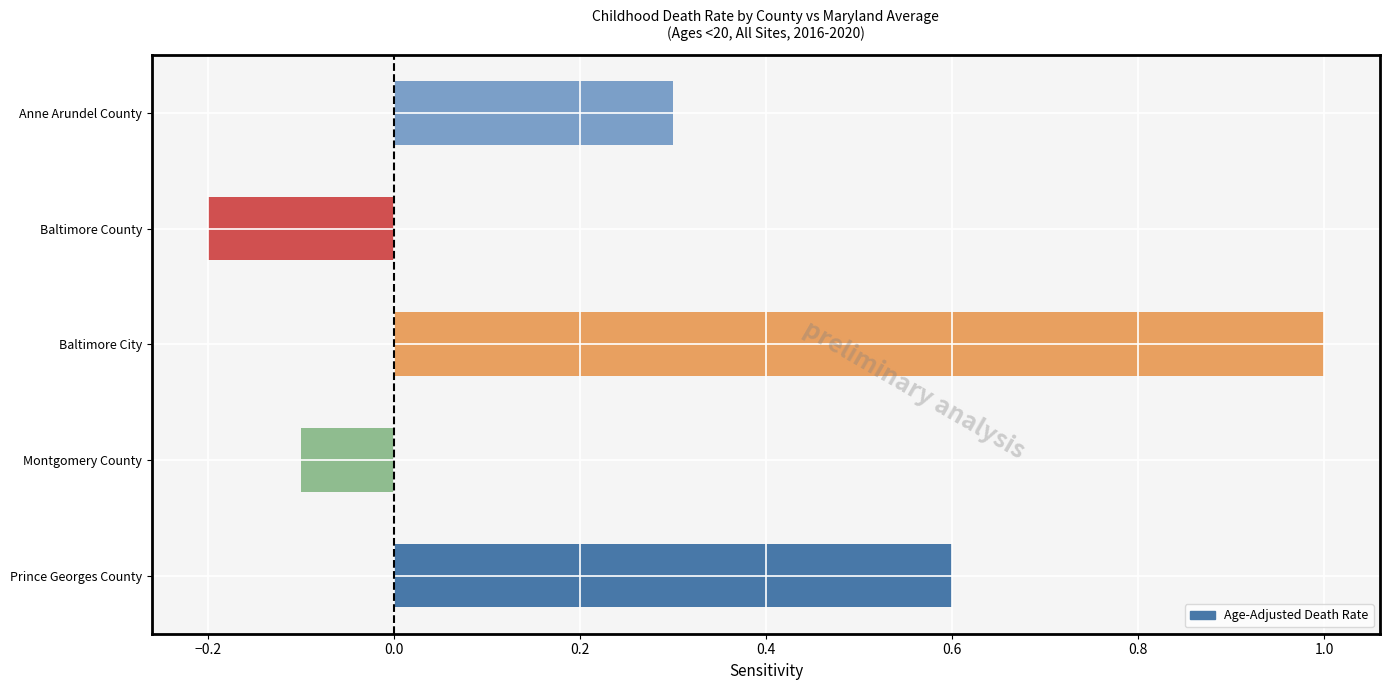

How many negative values are there?

2